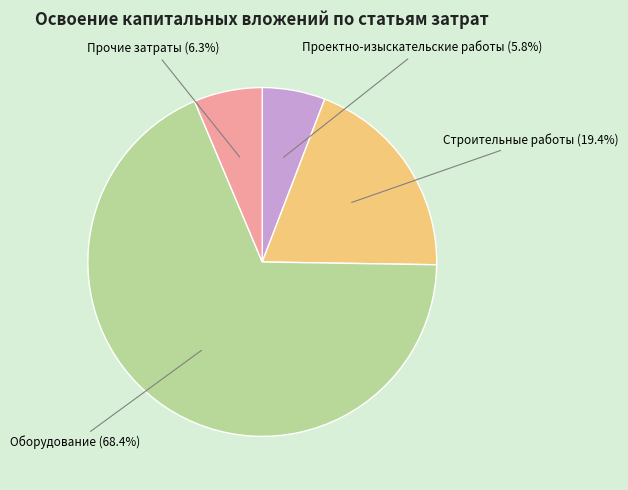

Is there any slice that represents more than half of the pie?

Yes